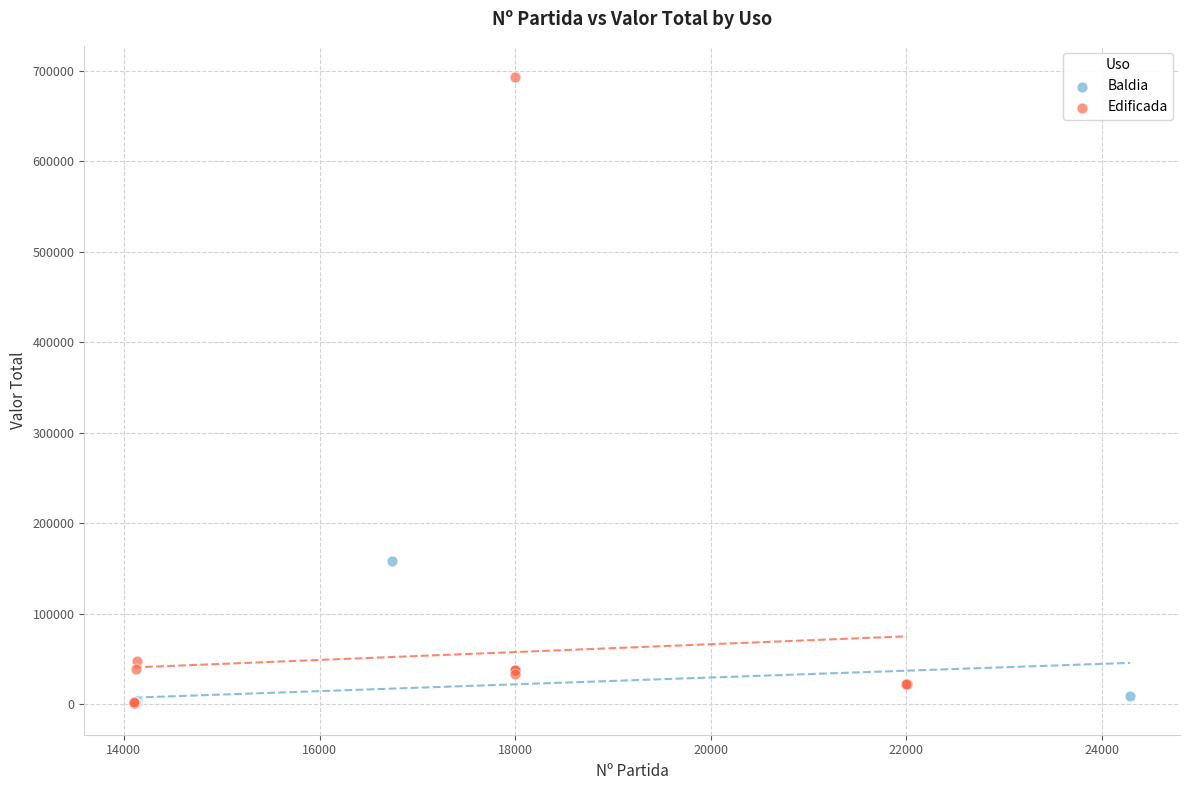

Which series has the largest Y range (max minus min)?

Edificada